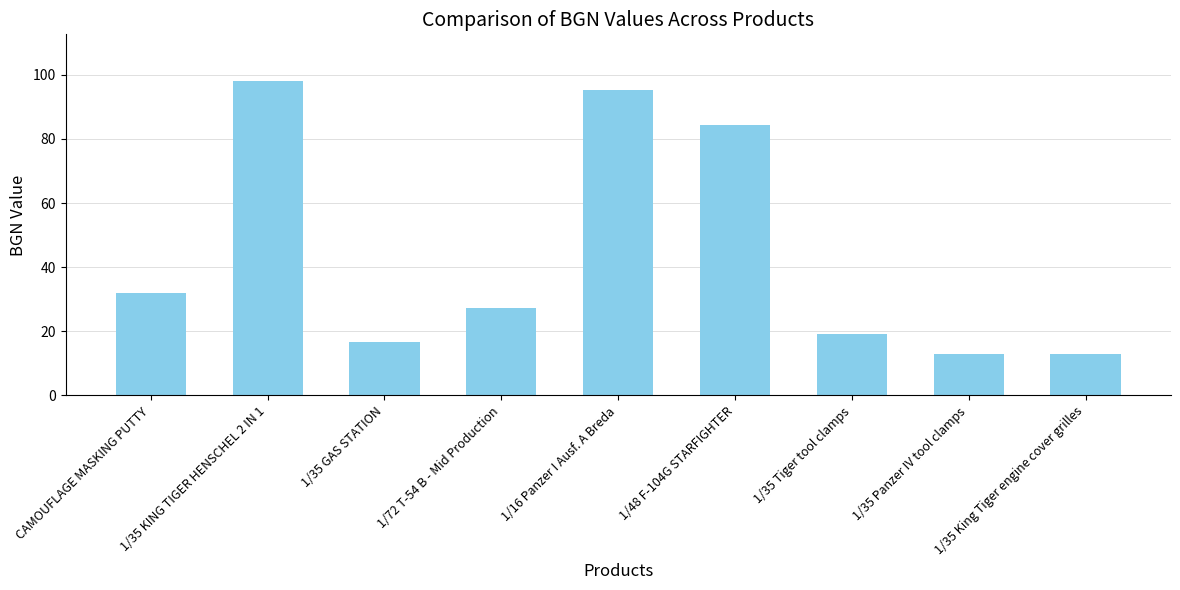

Reading left to right, list all the values displayed in this chart.

31.9	97.9	16.8	27.4	95.4	84.5	19.2	12.8	12.8